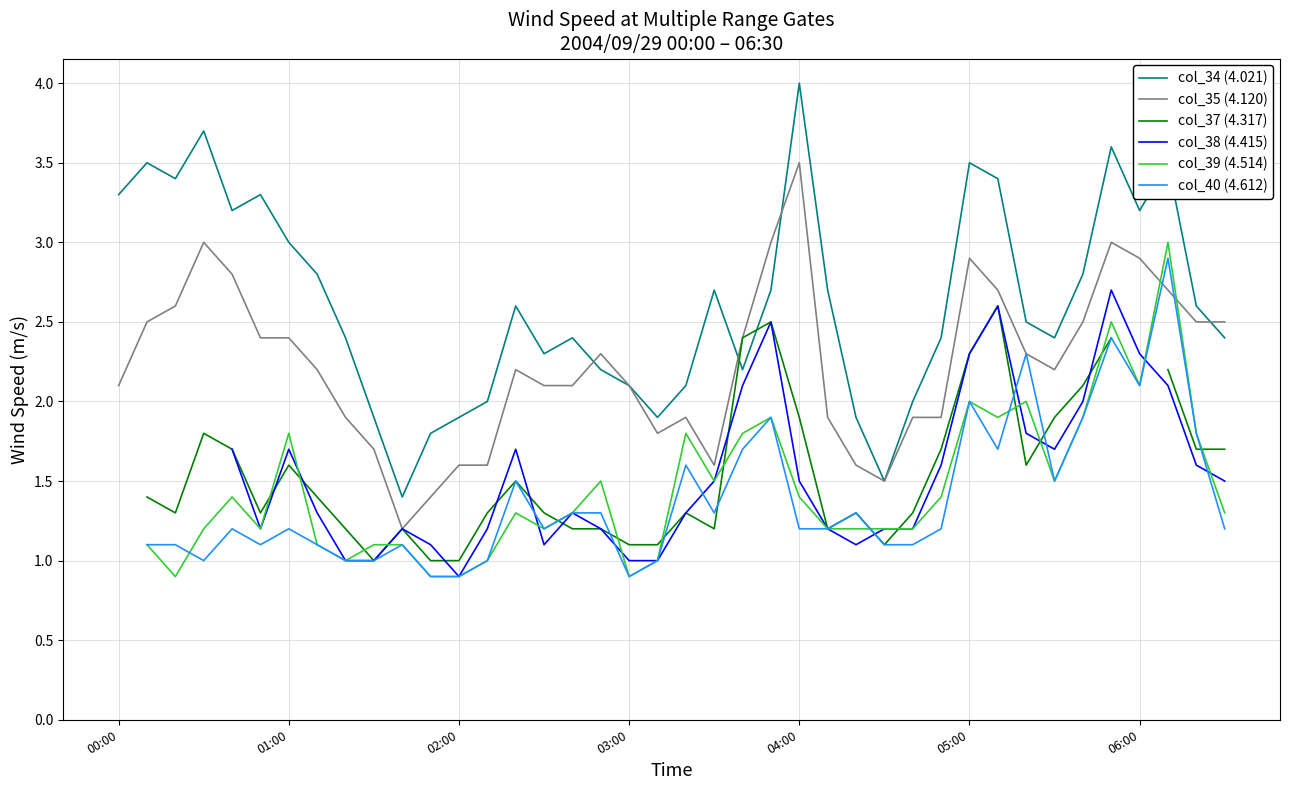

The col_35 (4.120) series shows 2.9 at 05:00. True or false?

True